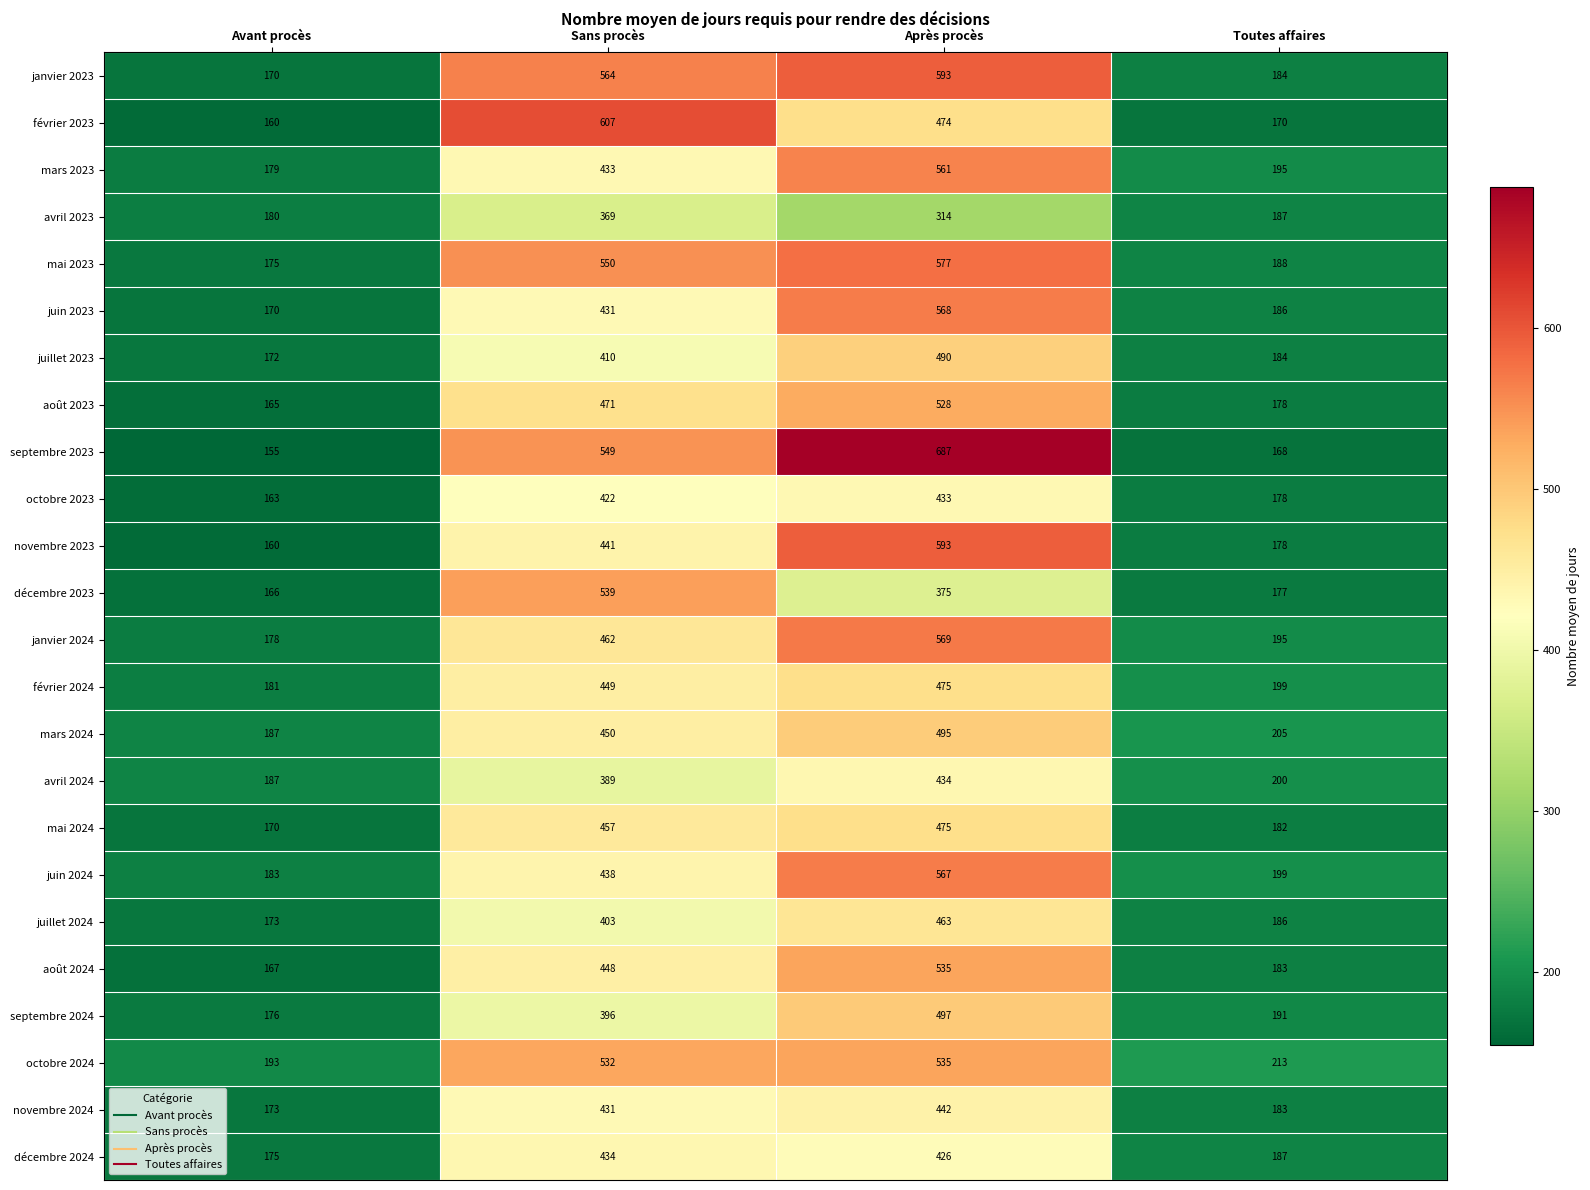

At how many categories does at least one series exceed 562?

2